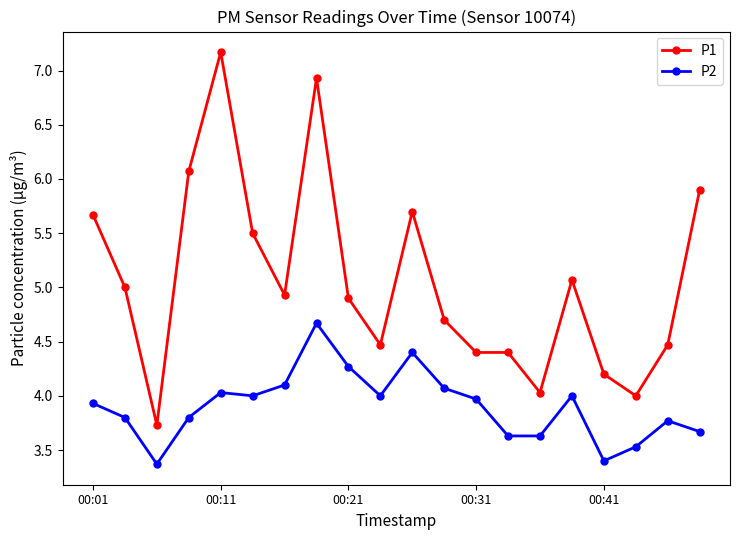

List the series in order of their overall mean, lowest first.

P2, P1